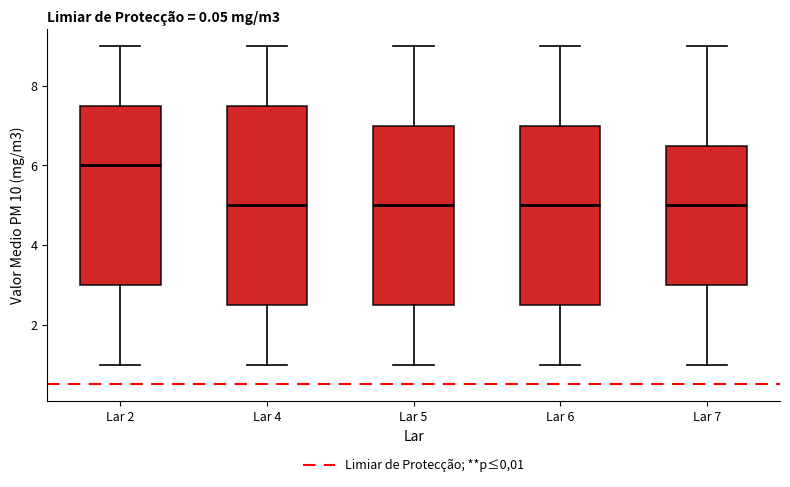

Where does the upper whisker of the box for Lar 6 end on the y-axis? The values are not printed on the chart, so give them approximately, as read against the axis.

9.0